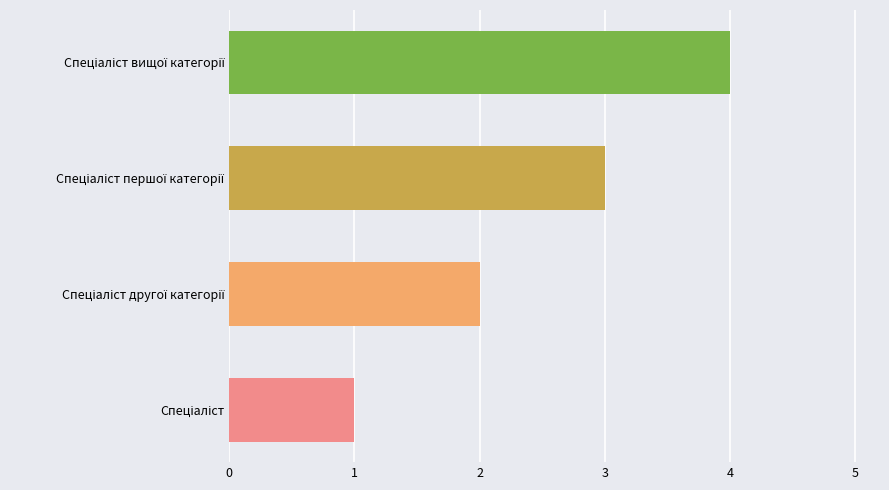

What is the difference between the maximum and minimum values?

3